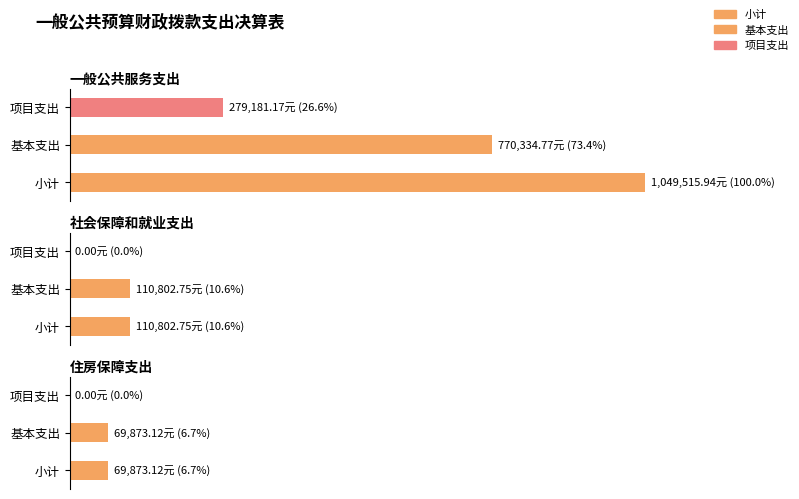

True or false: 小计 has a value of 69873.1 at 住房保障支出.

True